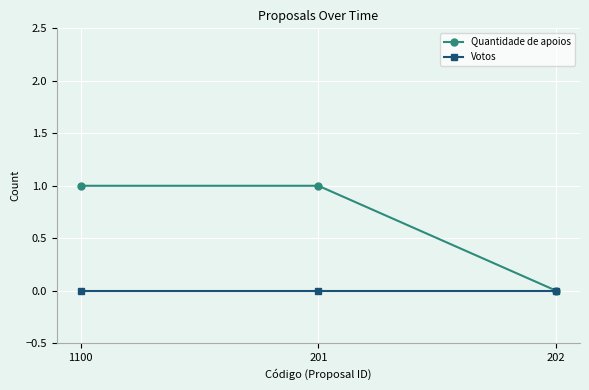

What is the value of the Quantidade de apoios point at the 2nd from the left?

1